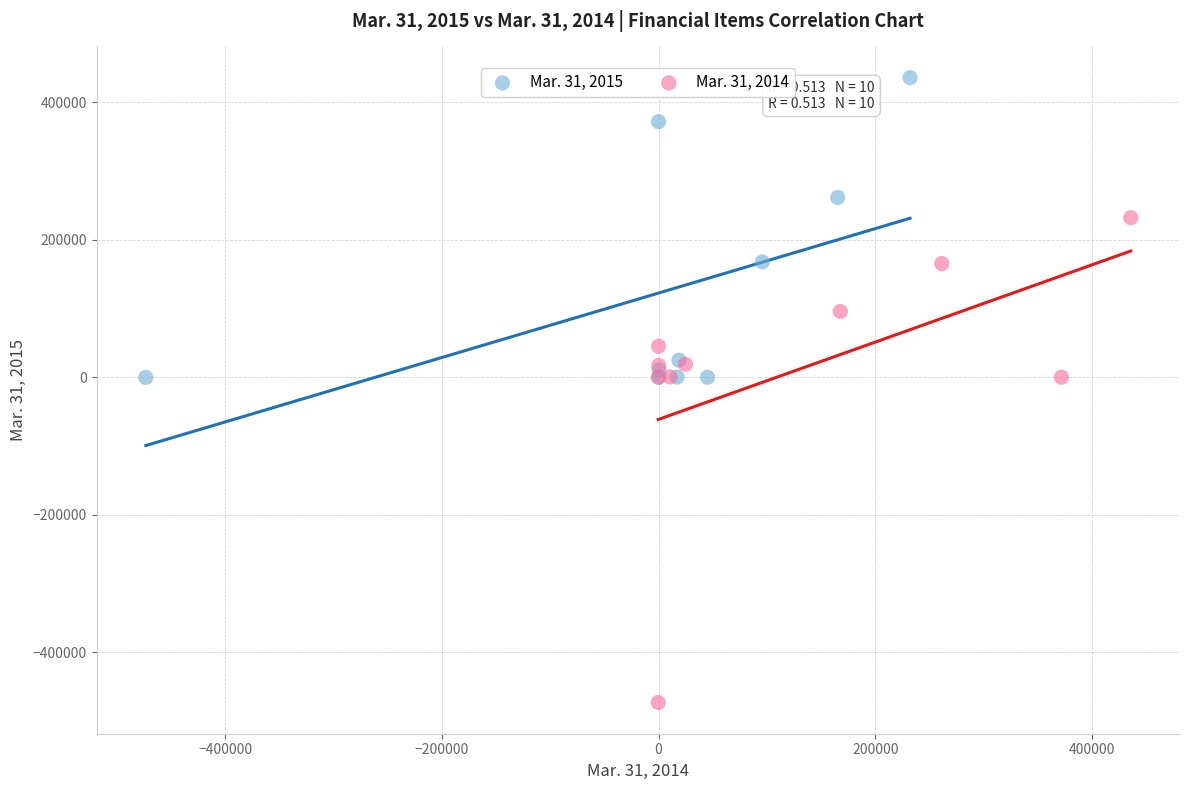

Which series reaches the maximum Y coordinate?

Mar. 31, 2015